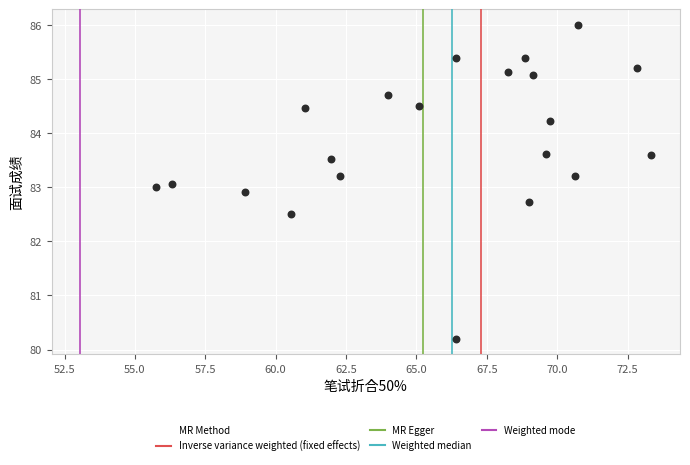

What is the range of X values (max minus min)?

17.6